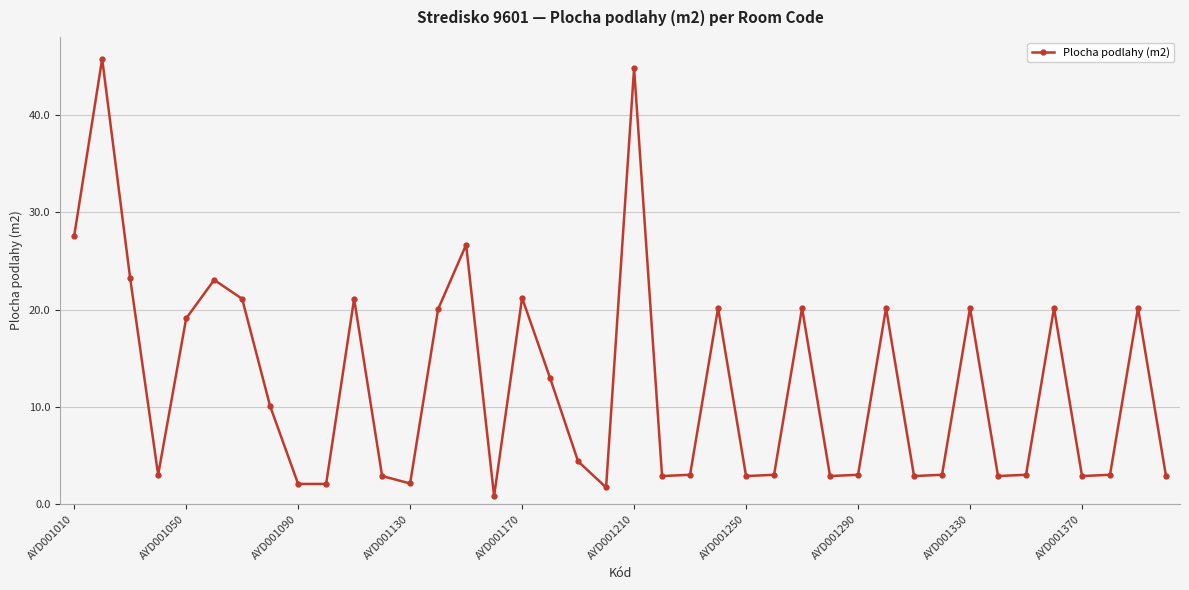

What is the average value?

12.4